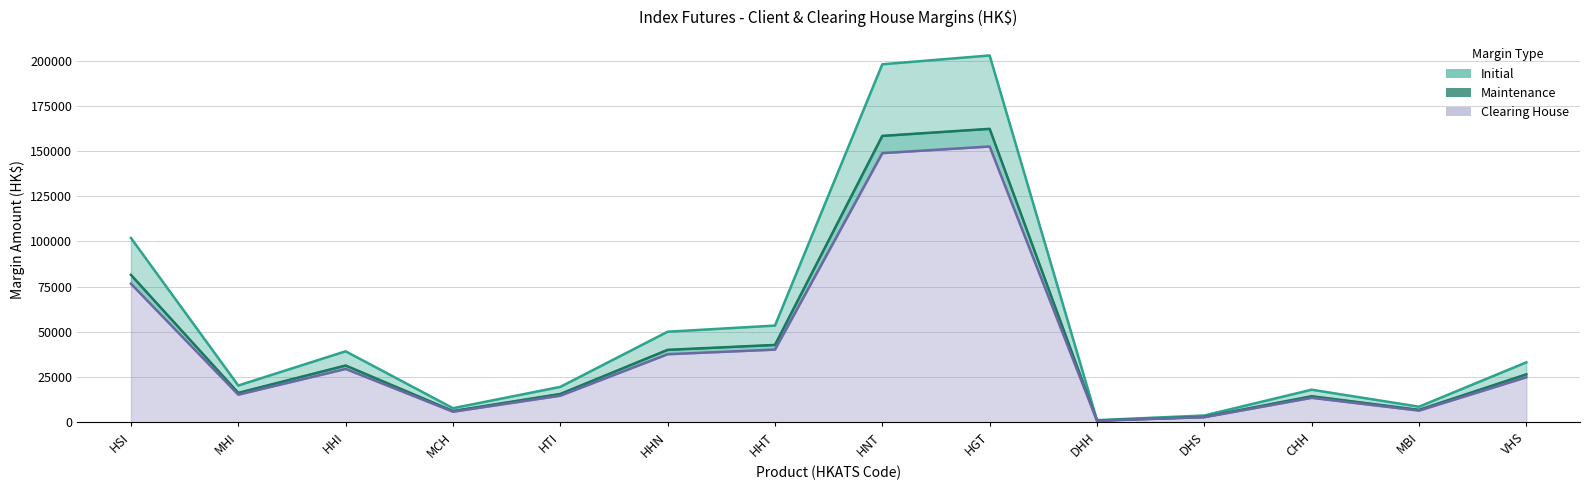

Which category has the lowest value in the Maintenance series?

DHH